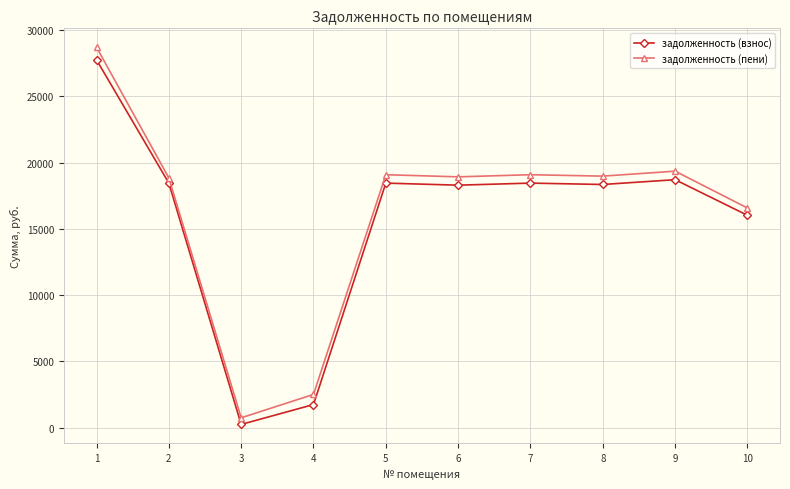

True or false: задолженность (пени) and задолженность (взнос) cross at least once.

False